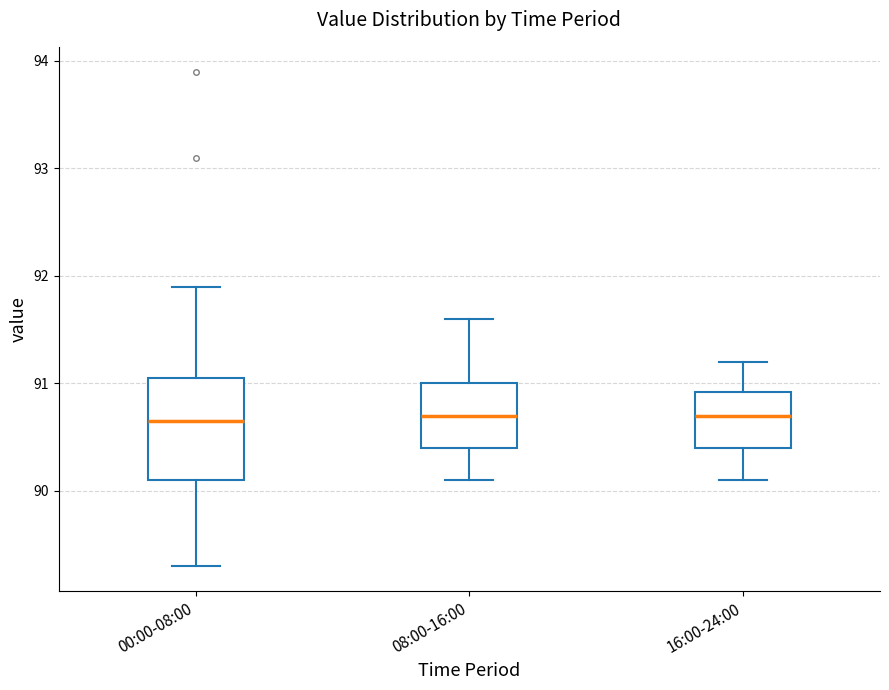

Reading left to right, read every box against the y-axis: the position of its median line, the range the box covers, and the ends of its whiskers. The values are not printed on the chart, so give them approximately, as read against the axis.

00:00-08:00: median 90.7, box 90.1 to 91.1, whiskers 89.3 to 91.9
08:00-16:00: median 90.7, box 90.4 to 91.0, whiskers 90.1 to 91.6
16:00-24:00: median 90.7, box 90.4 to 90.9, whiskers 90.1 to 91.2